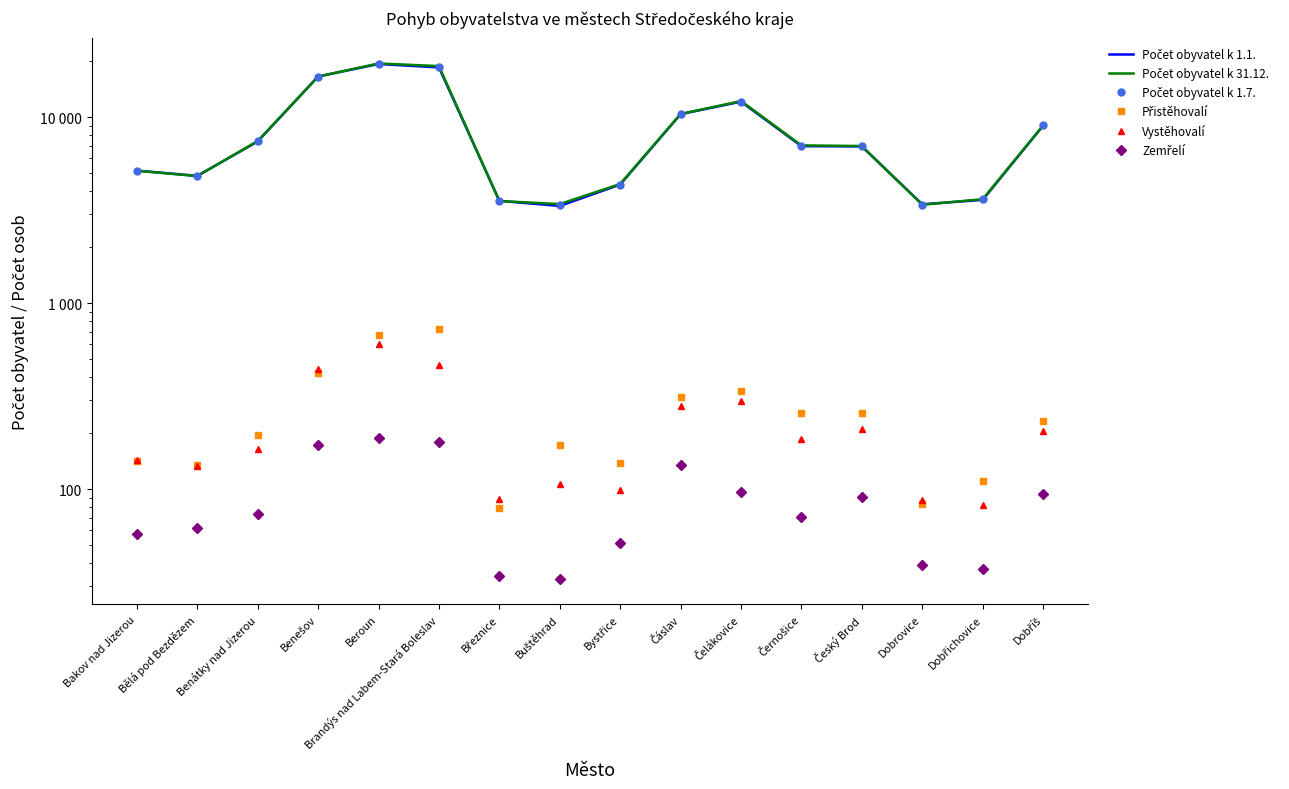

The Vystěhovalí series shows 106 at Buštěhrad. True or false?

True